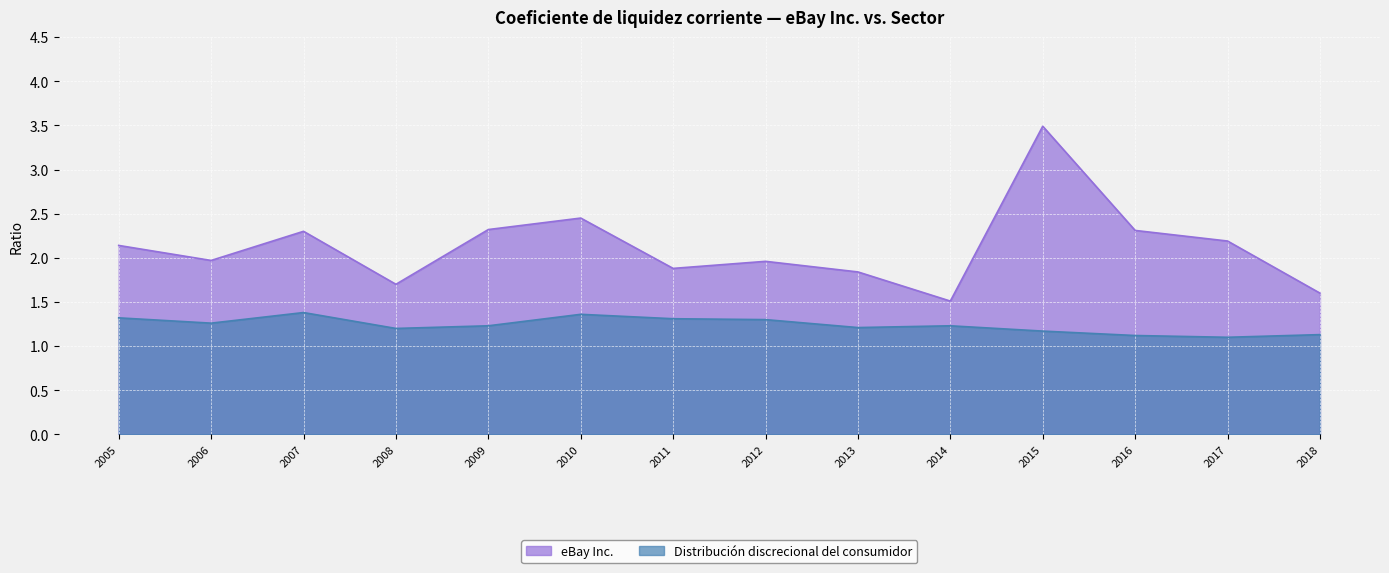

What is the value of the Distribución discrecional del consumidor point at the 3rd from the left?

1.4